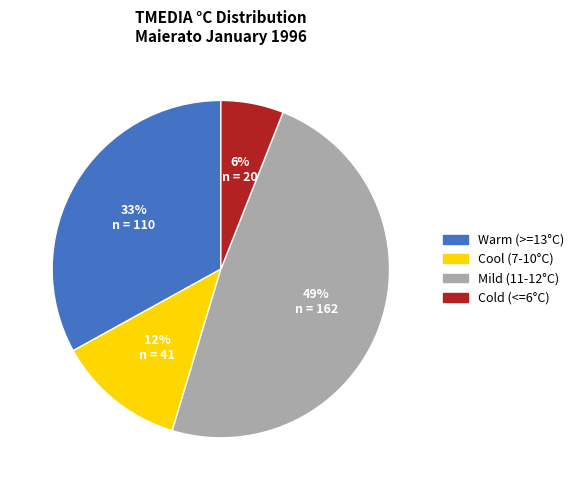

To the nearest percent, what portion does Warm (>=13°C) represent?

33%